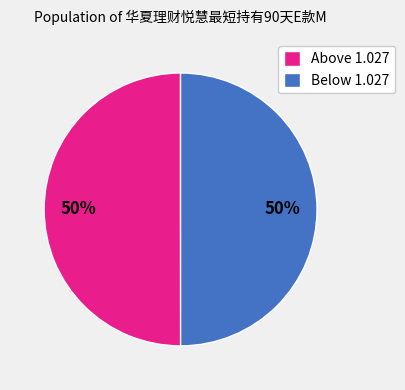

To the nearest percent, what is the average slice percentage?

50%